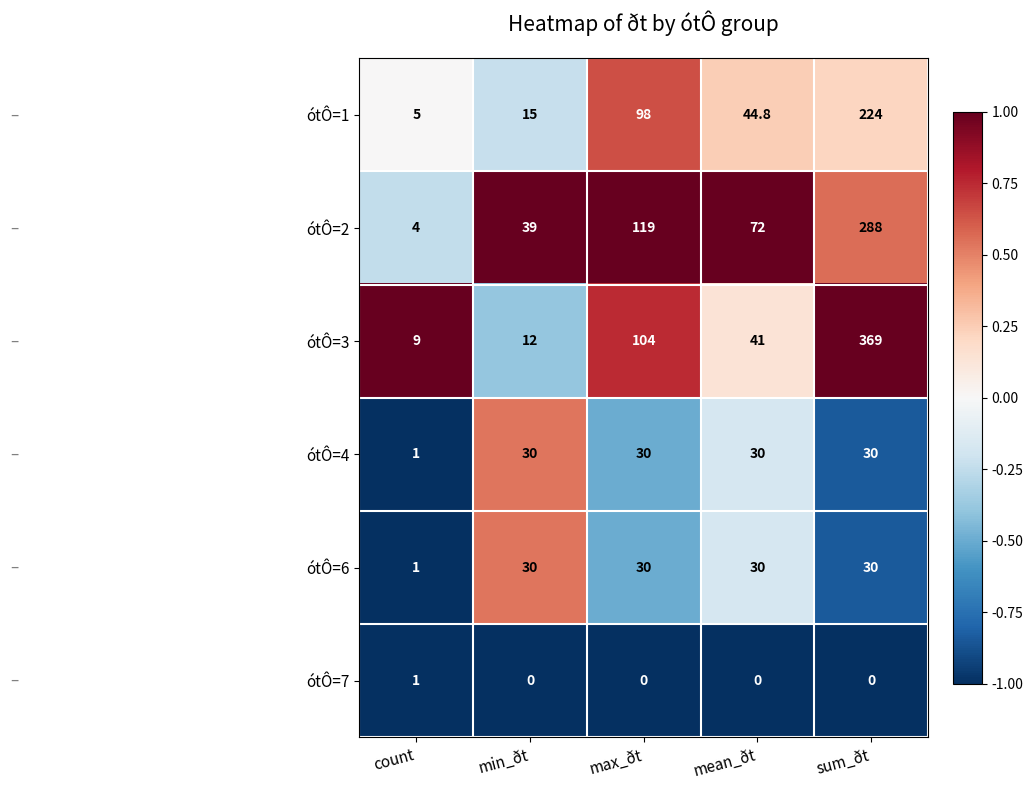

Which series has the largest total across all categories?

ótÔ=3